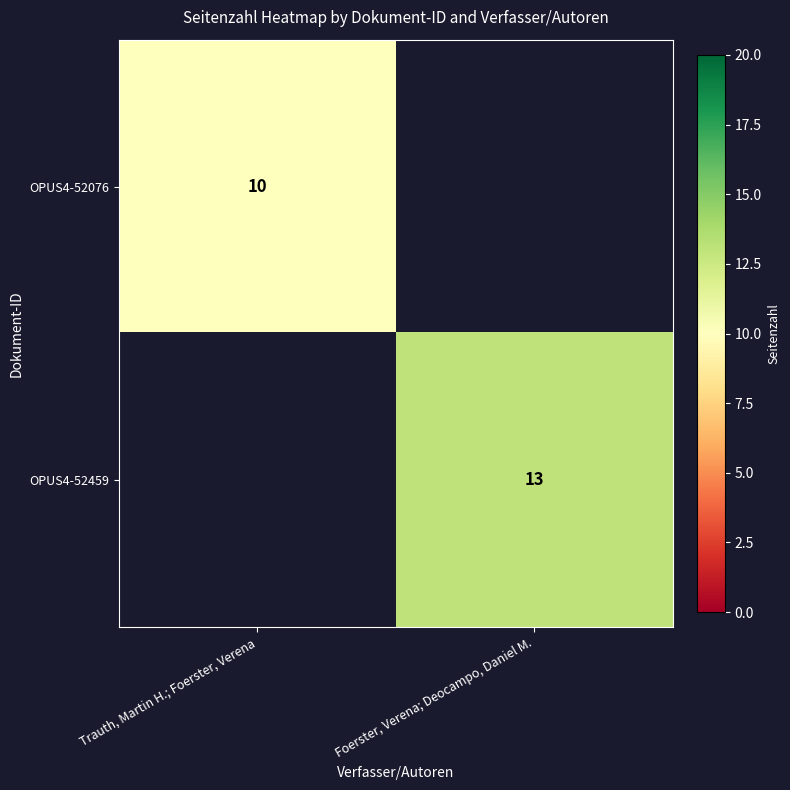

True or false: OPUS4-52459 has a value of 8 at Foerster, Verena; Deocampo, Daniel M..

False